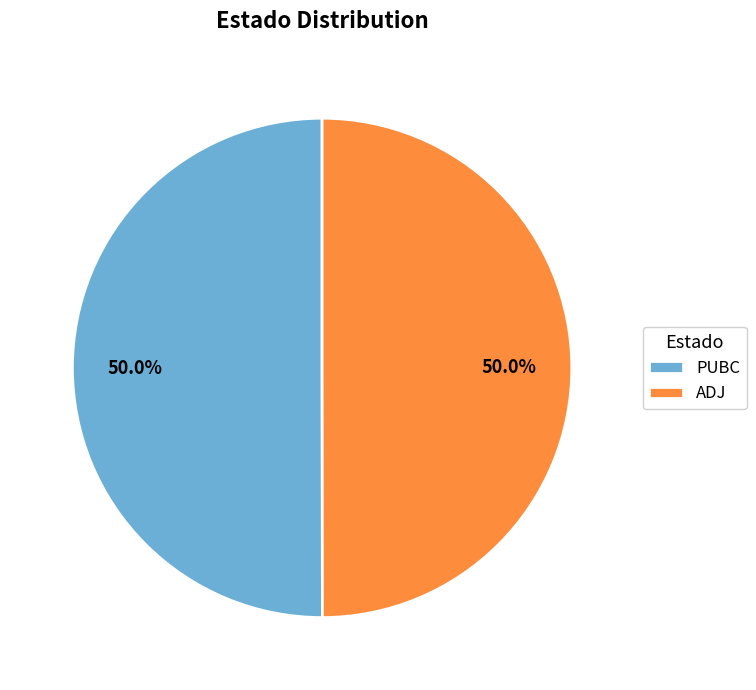

Is the sum of PUBC and ADJ greater than half?

Yes